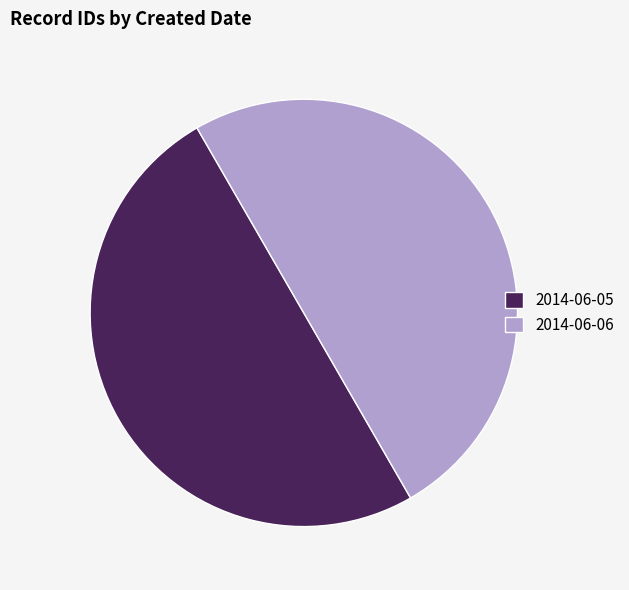

True or false: 2014-06-05 accounts for 43% of the total.

False